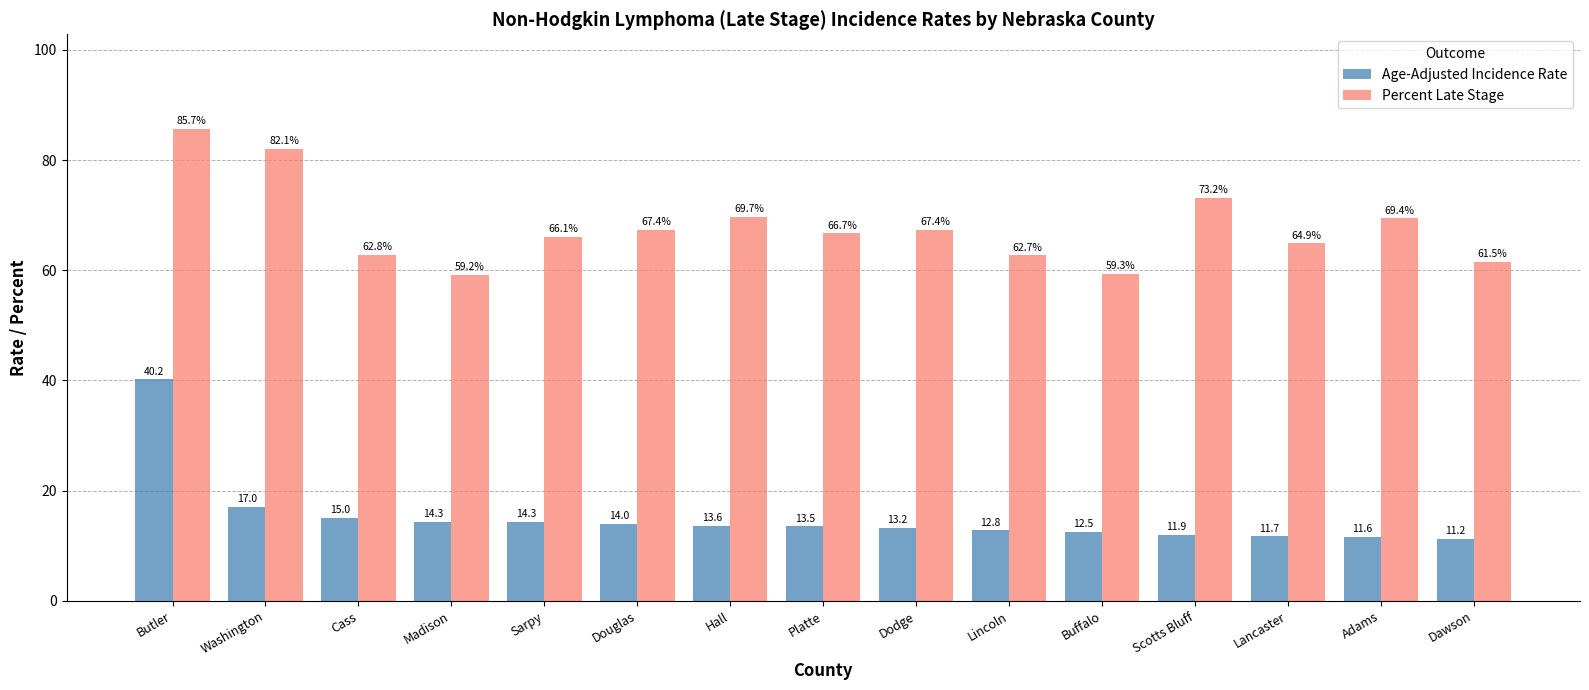

What is the value of the Age-Adjusted Incidence Rate bar at the 7th from the left?

13.6